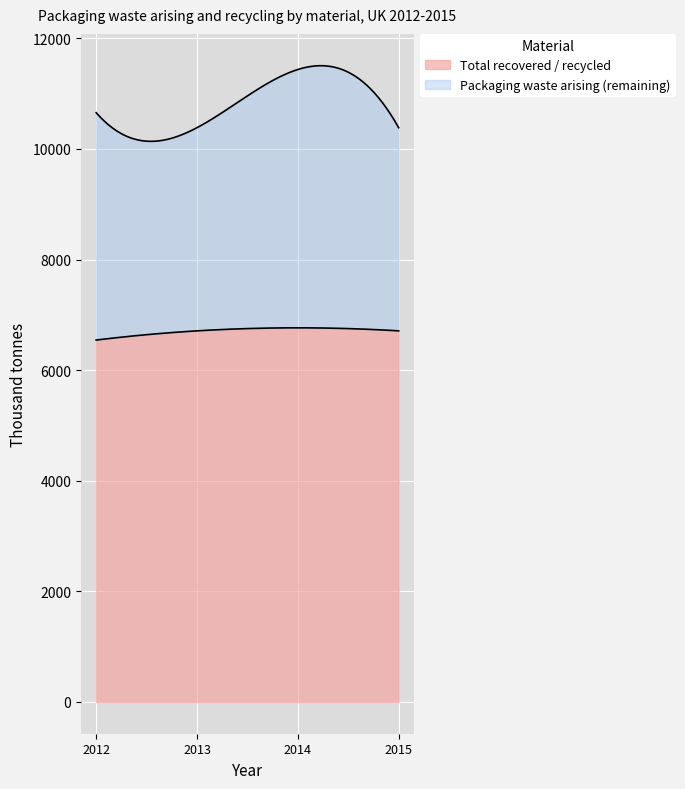

True or false: Total recovered / recycled has a value of 3568.7 at 2015.

False